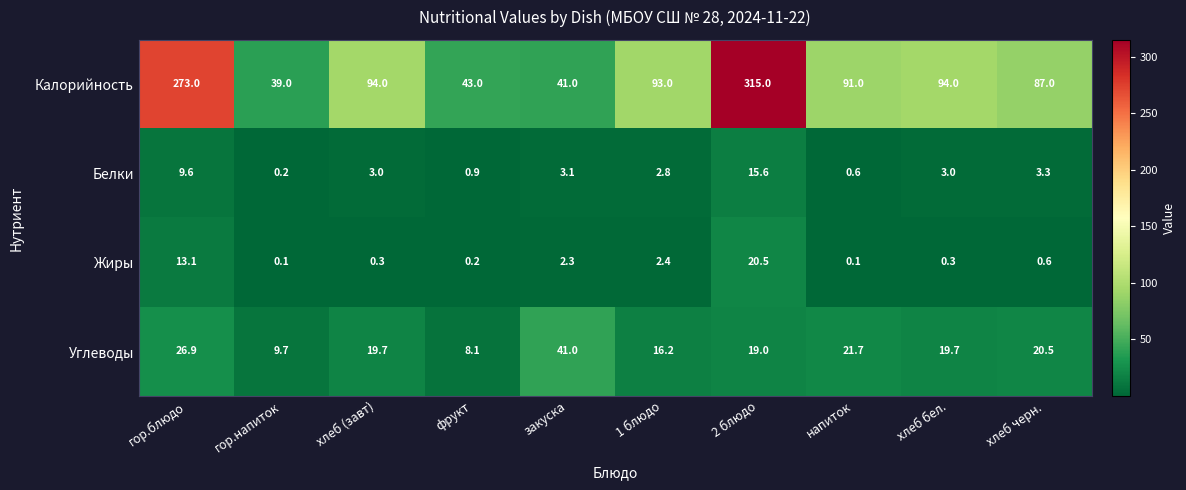

The value of Белки at хлеб черн. is 3.3. True or false?

True